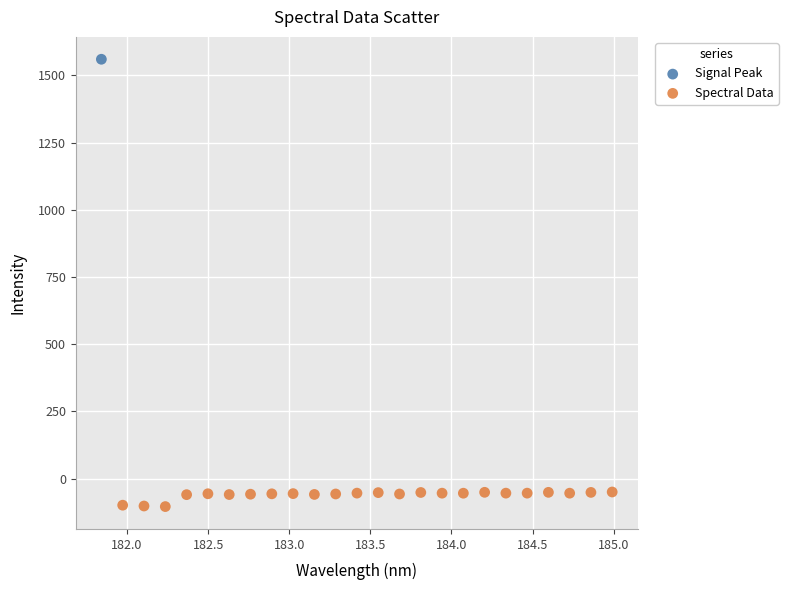

What are all the series names shown in the legend?

Signal Peak, Spectral Data